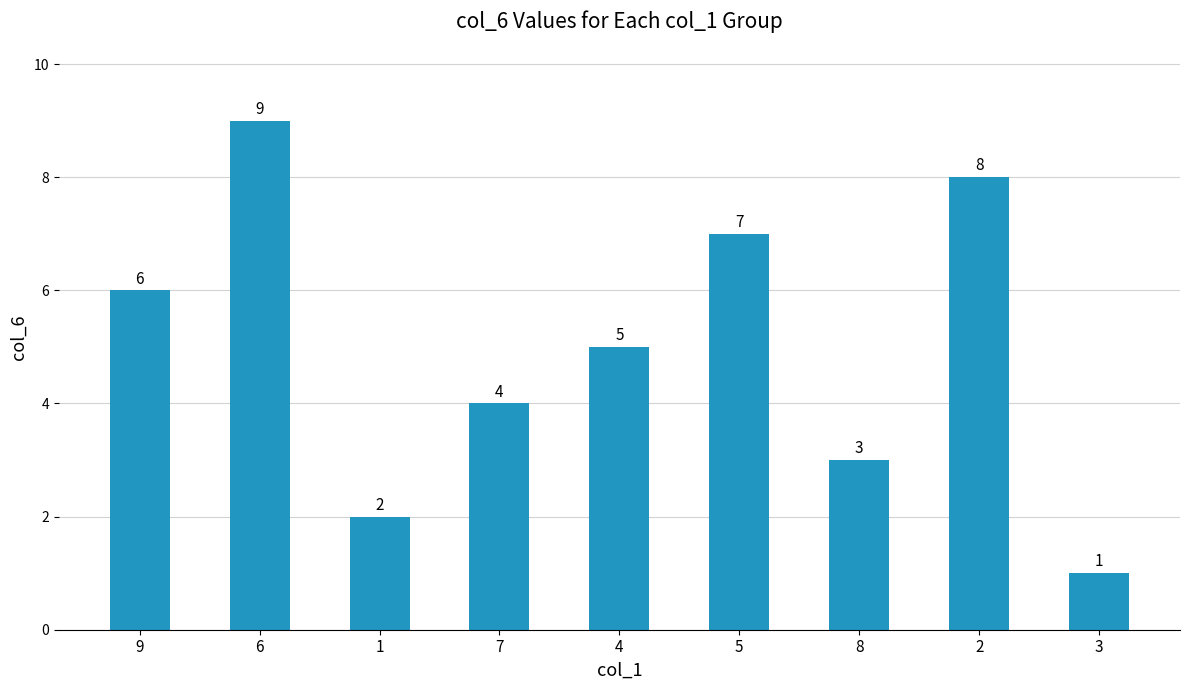

Read the value at 3.

1